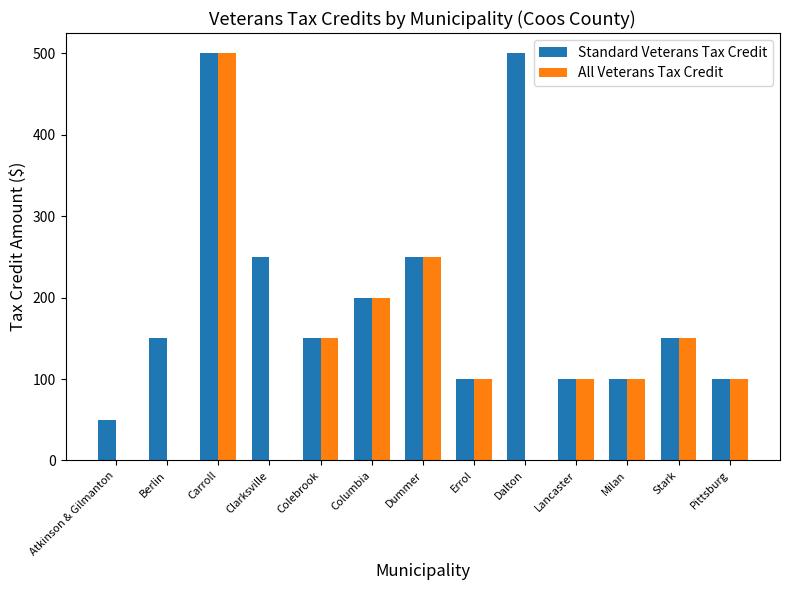

Is the value of Standard Veterans Tax Credit at Lancaster greater than the value of All Veterans Tax Credit at Atkinson & Gilmanton?

Yes